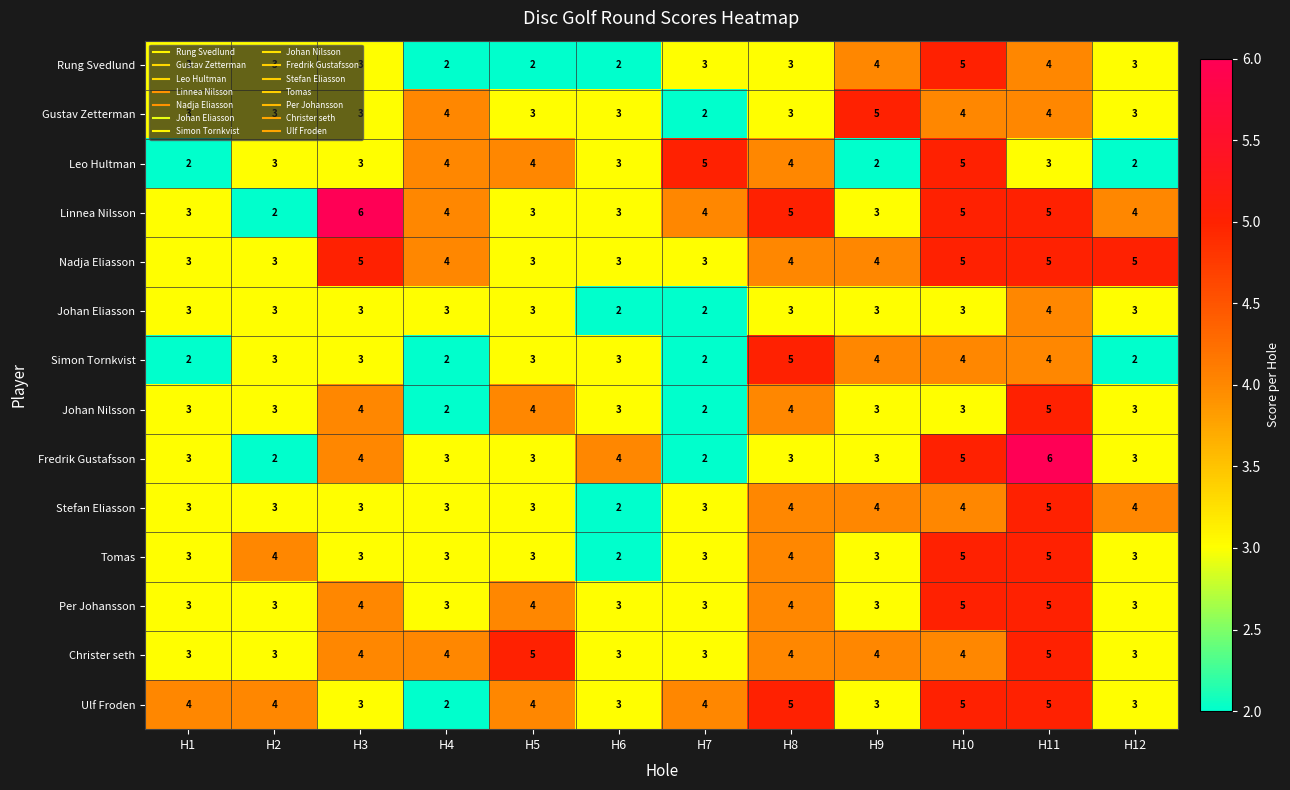

What is the average value of the Christer seth series?

4